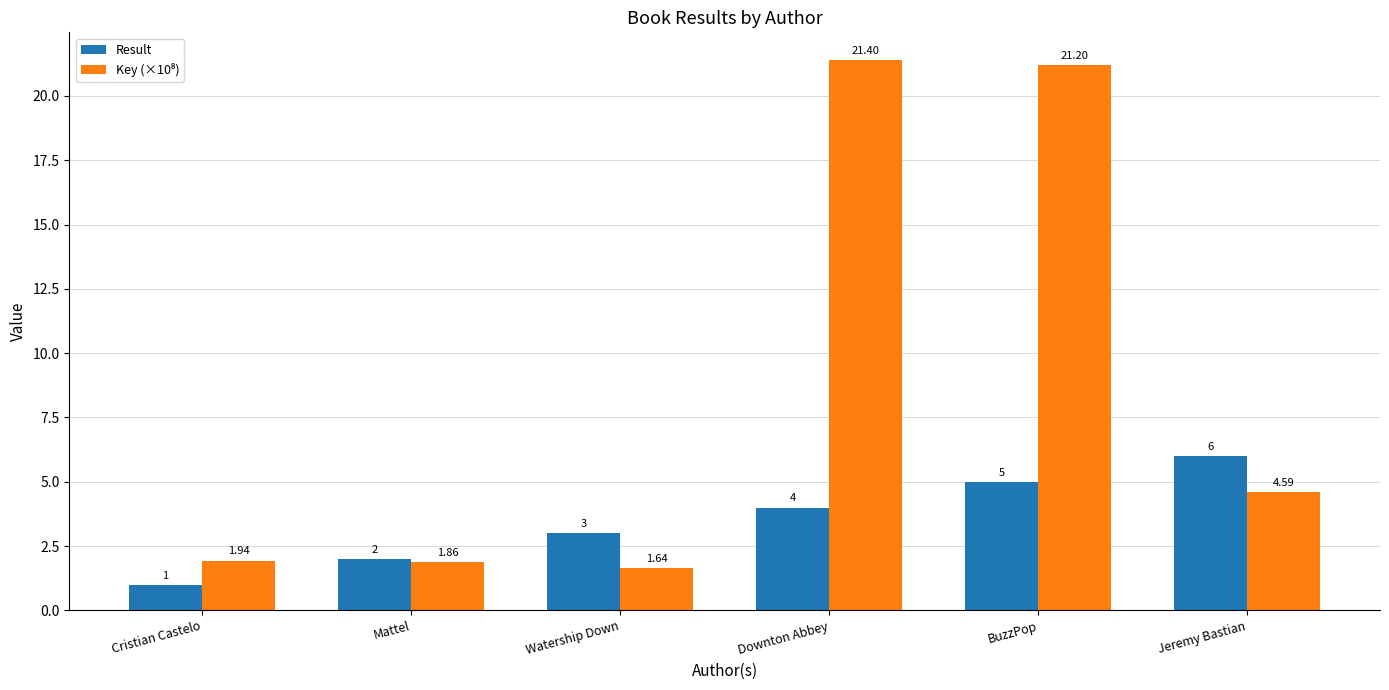

What is the greatest value displayed?

21.4